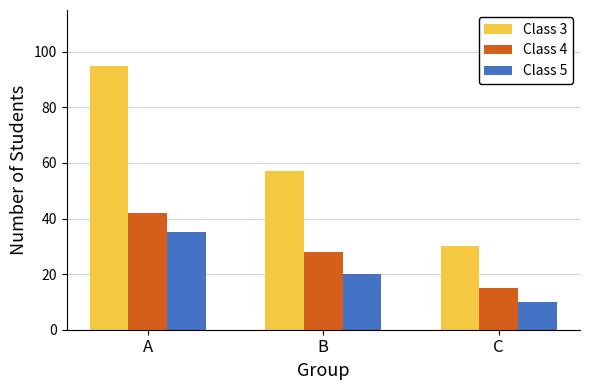

How many series are shown in this chart?

3